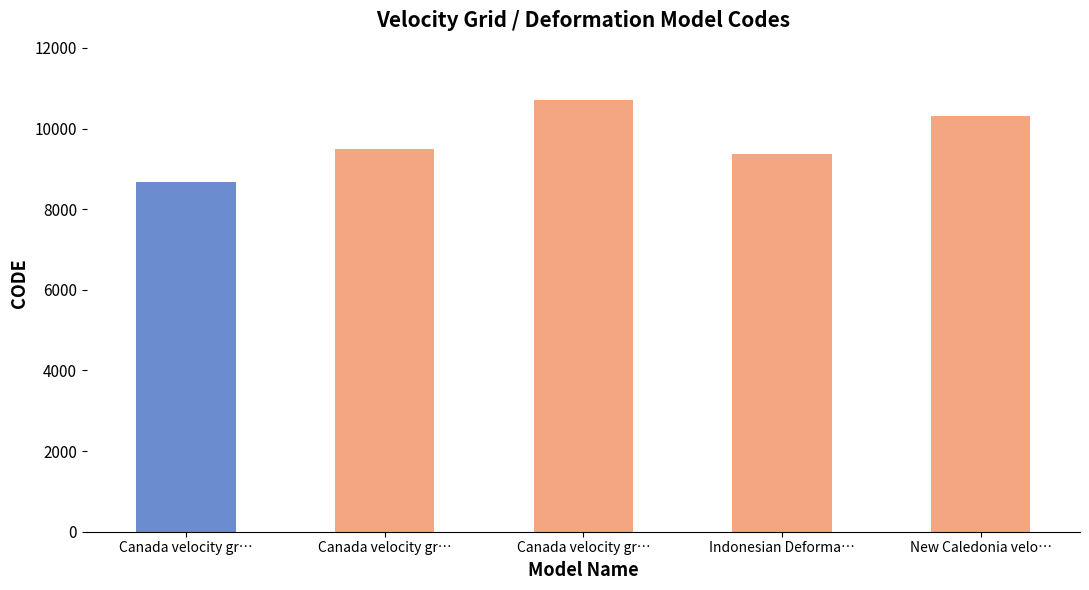

What is the sum of the values at Indonesian Deforma… and Canada velocity gr…?

18858